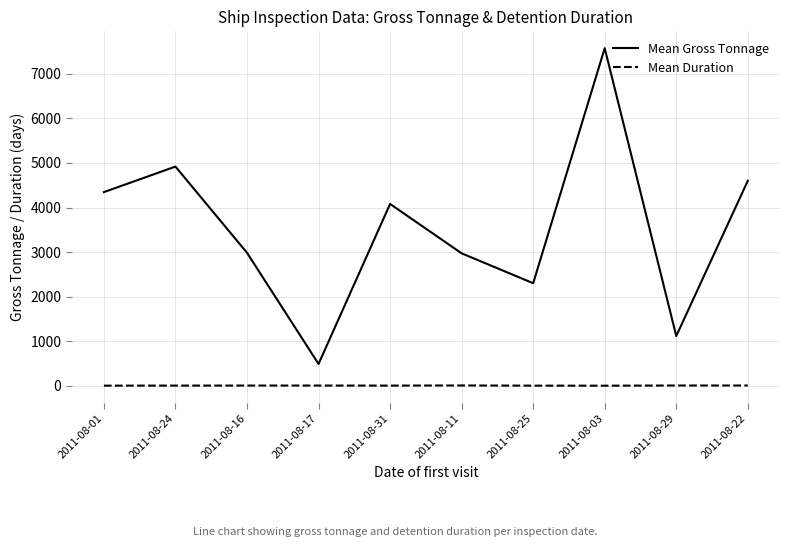

What are all the series names shown in the legend?

Mean Gross Tonnage, Mean Duration